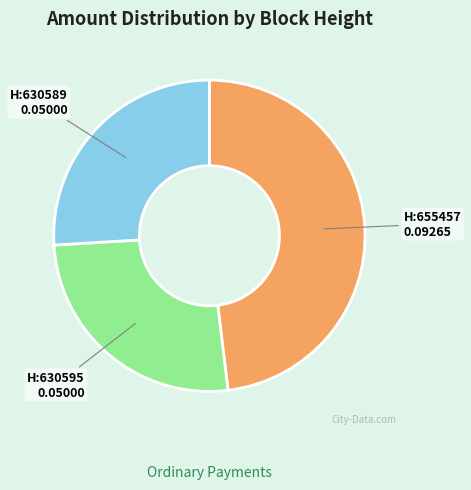

Does any single category account for the majority?

No